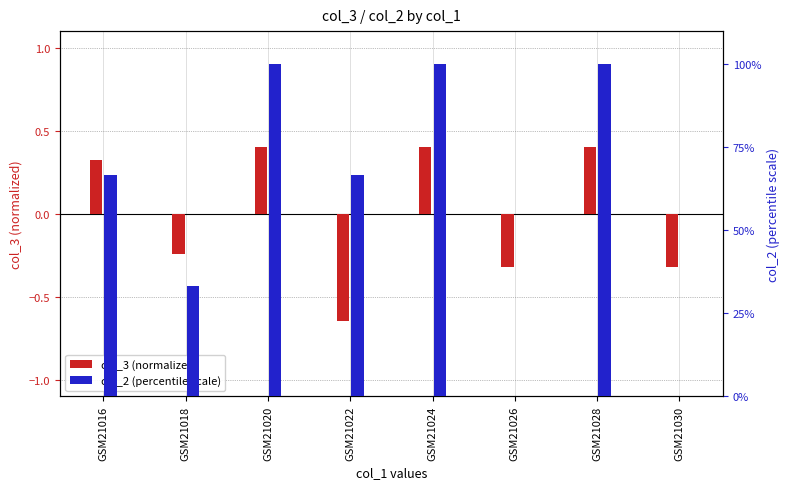

Rank the series by their maximum value, from highest to lowest.

col_2 (percentile scale), col_3 (normalized)